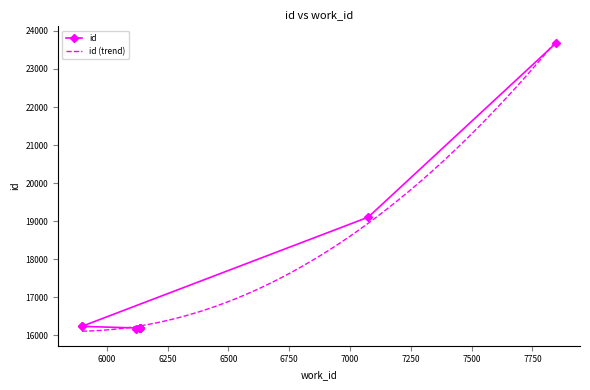

What is the difference between the second highest and minimum values?

2943